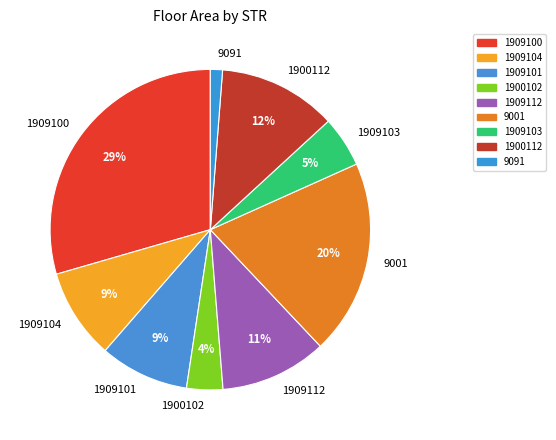

Is the sum of 1900112 and 1909103 greater than half?

No